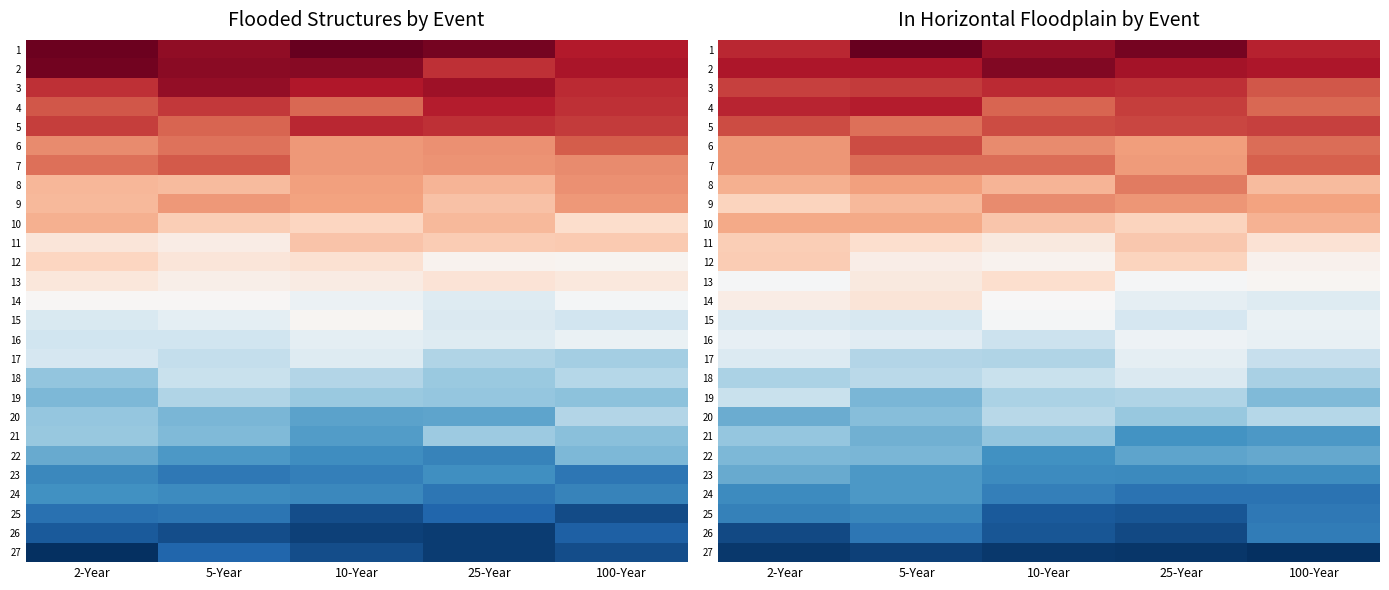

How many categories are shown in the chart?

5